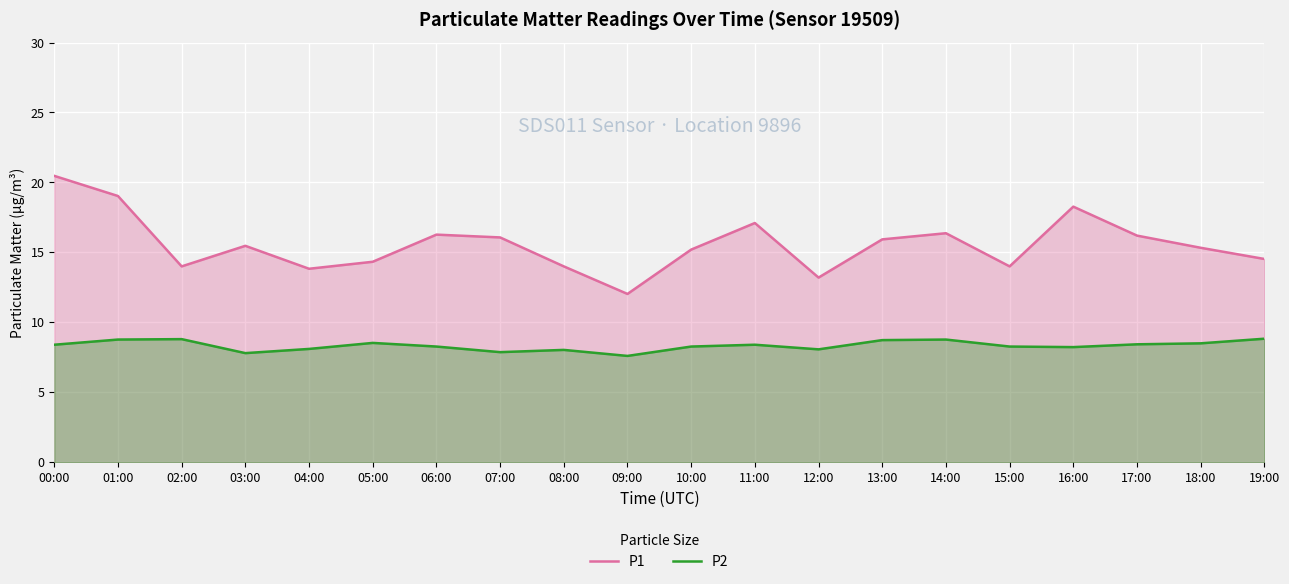

At how many categories does at least one series exceed 17?

4